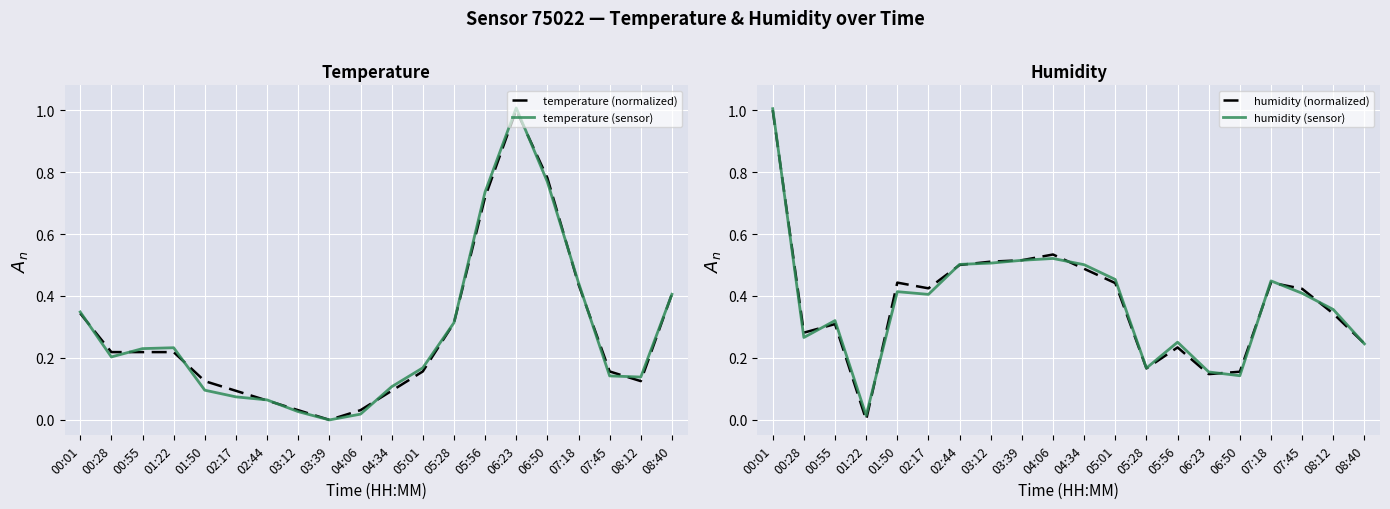

What is the difference between the second highest and minimum values in the temperature (normalized) series?

0.8